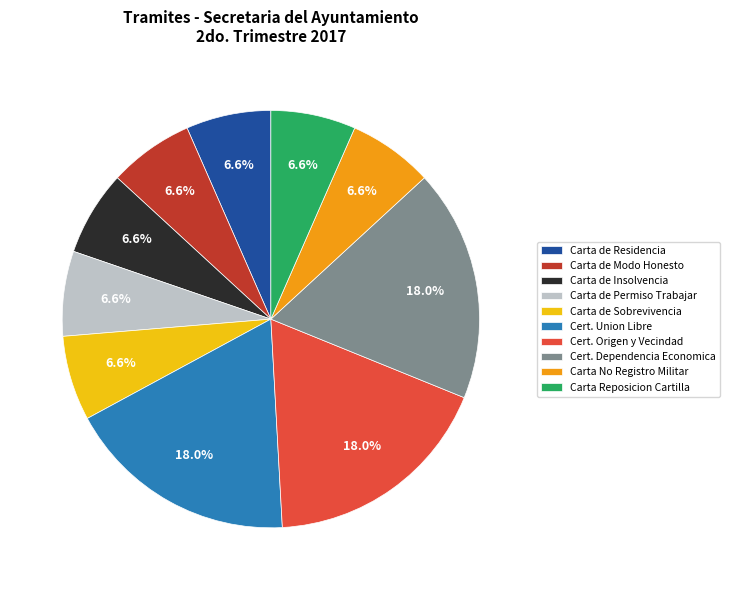

Approximately how many times larger is the value at Cert. Union Libre compared to Cert. Origen y Vecindad?

1.0